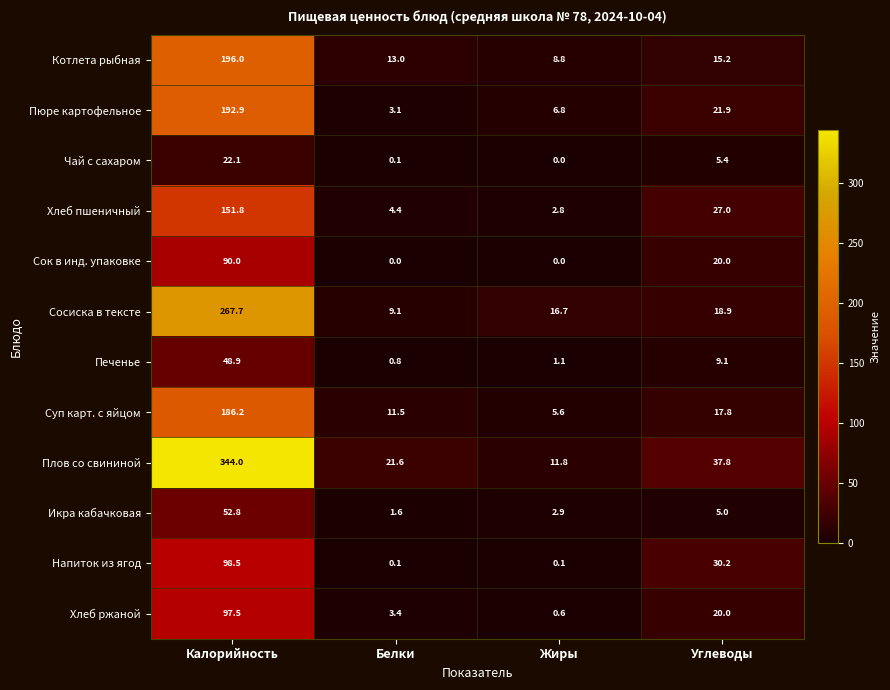

How many data points does each series have?

4